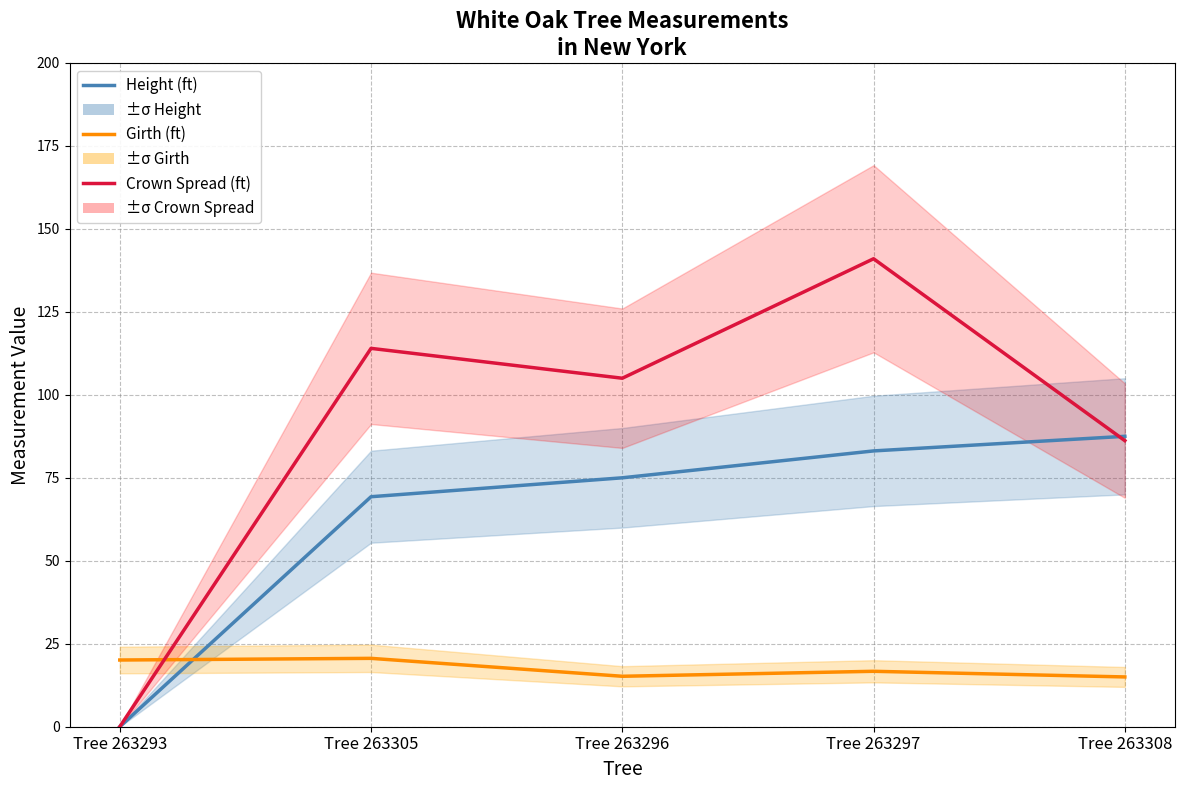

The Girth (ft) series shows 20.6 at Tree 263305. True or false?

True